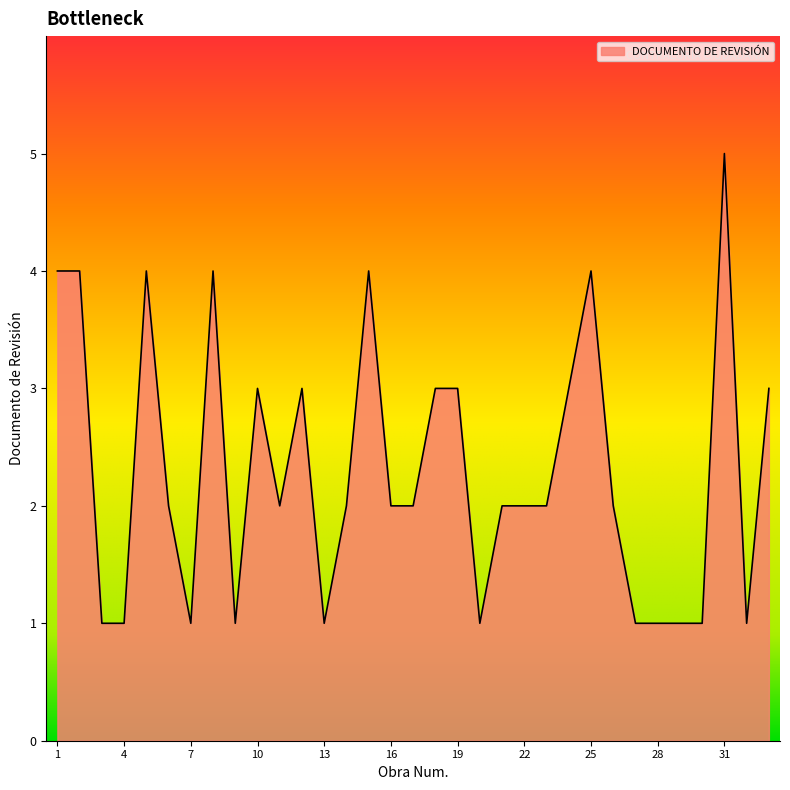

What is the difference between the maximum and minimum values?

4